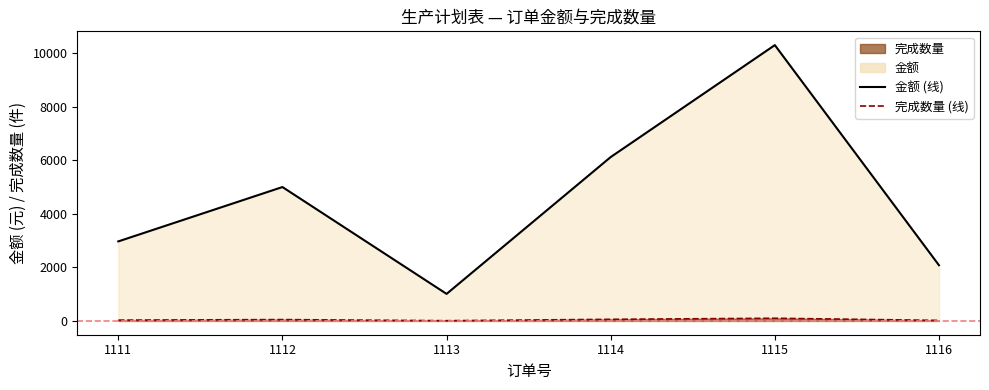

Where is 完成数量 (线) nearest to the value 54?

1112